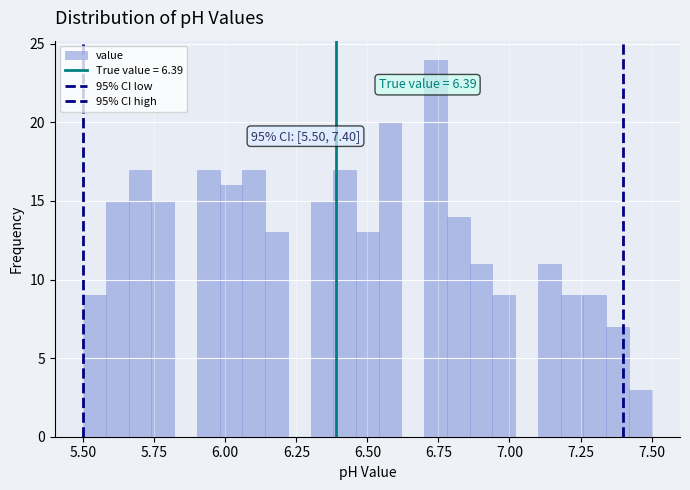

Around what value on the x-axis is the tallest bar? Give the approximate position of its centre, as read against the axis.

6.75